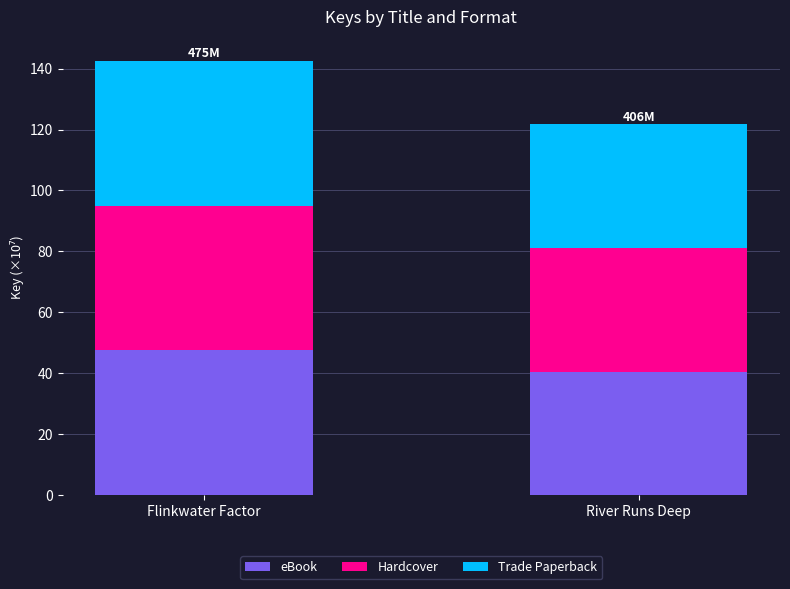

At which category is the sum across all series the highest?

Flinkwater Factor